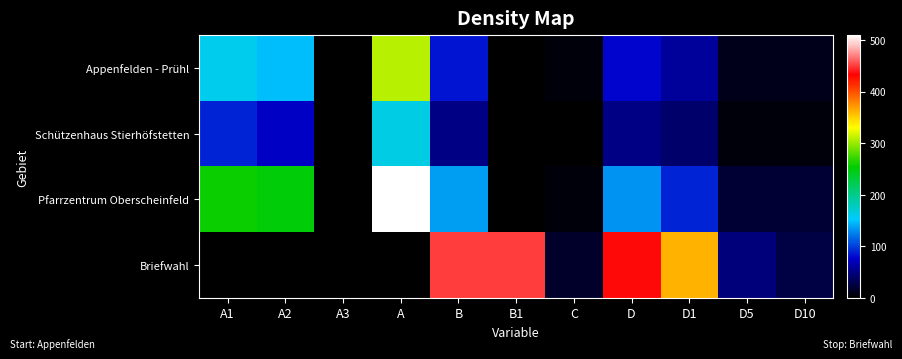

What is the maximum value shown in the chart?

509